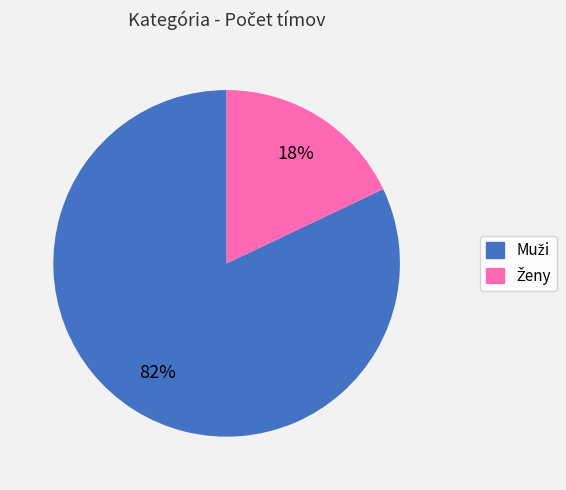

To the nearest percent, what is the average slice percentage?

50%